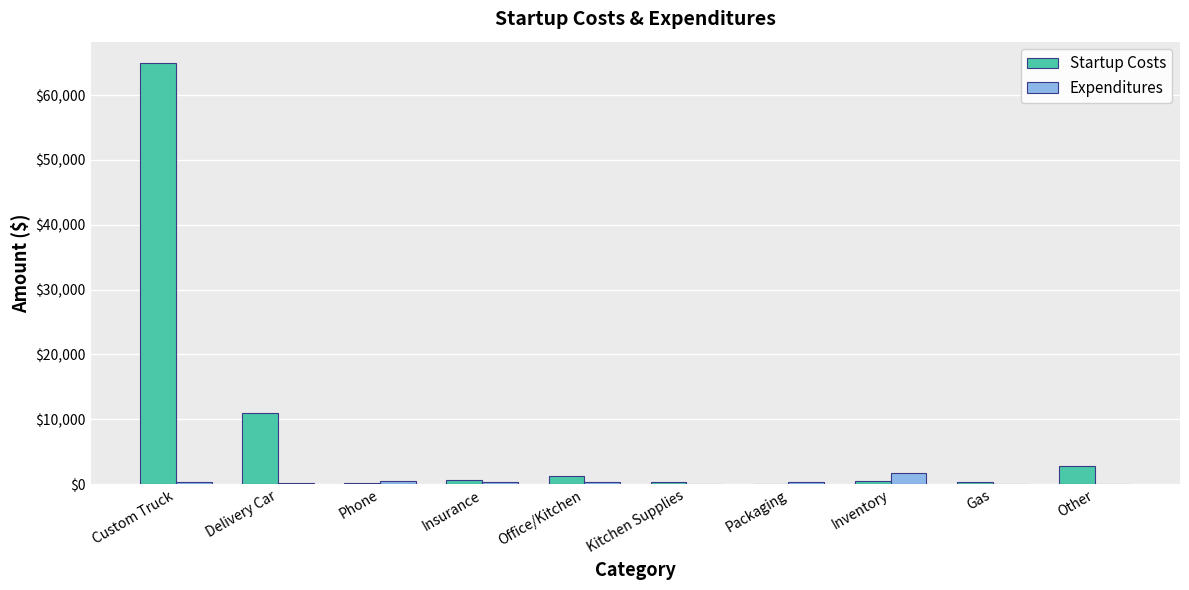

What is the sum of all Startup Costs values?

82157.6